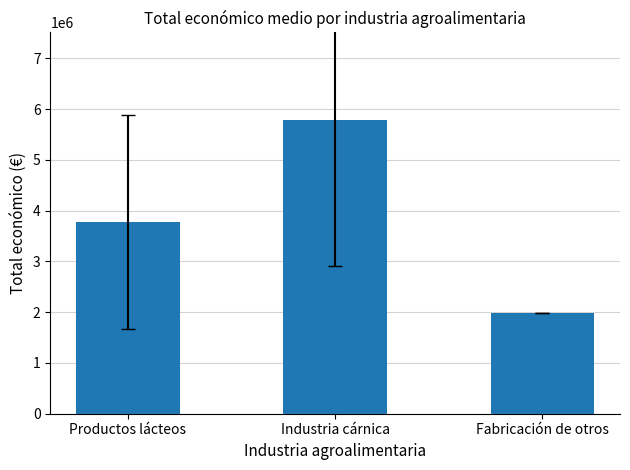

The value at Fabricación de otros is 3331349.9. True or false?

False